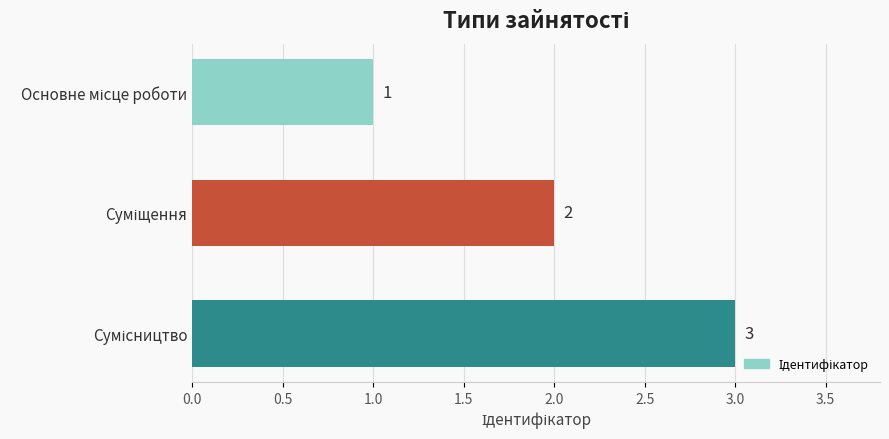

What is the value of the 1st bar from the top?

1